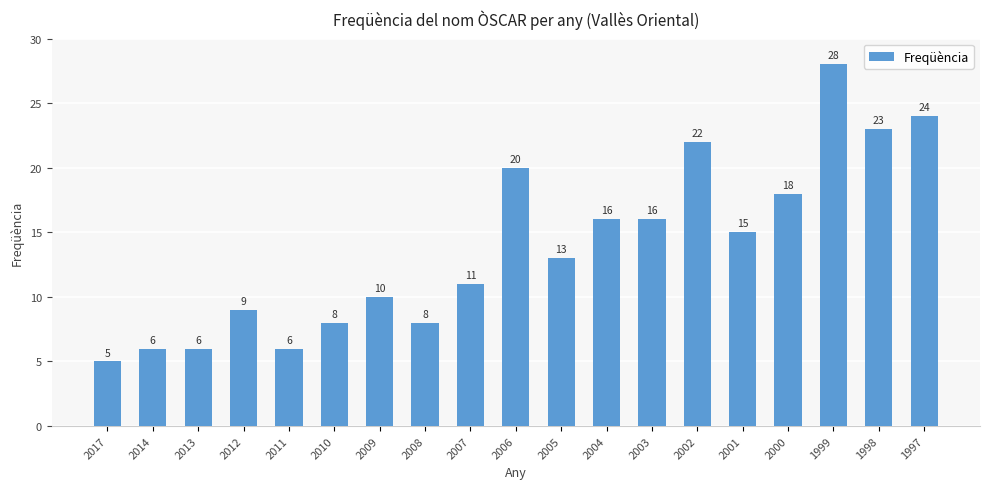

The chart shows a value of 6 at 2001. True or false?

False